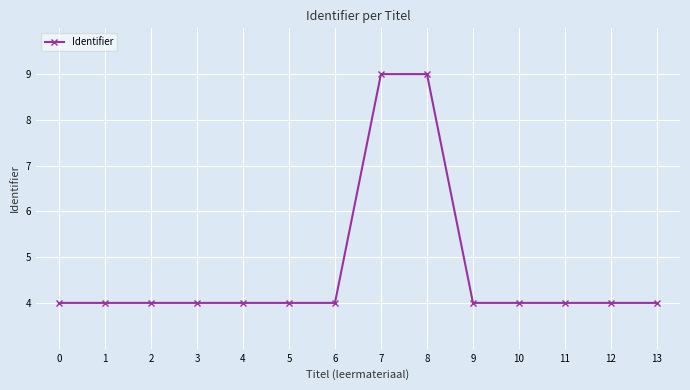

What is the approximate value at 2?

4.0